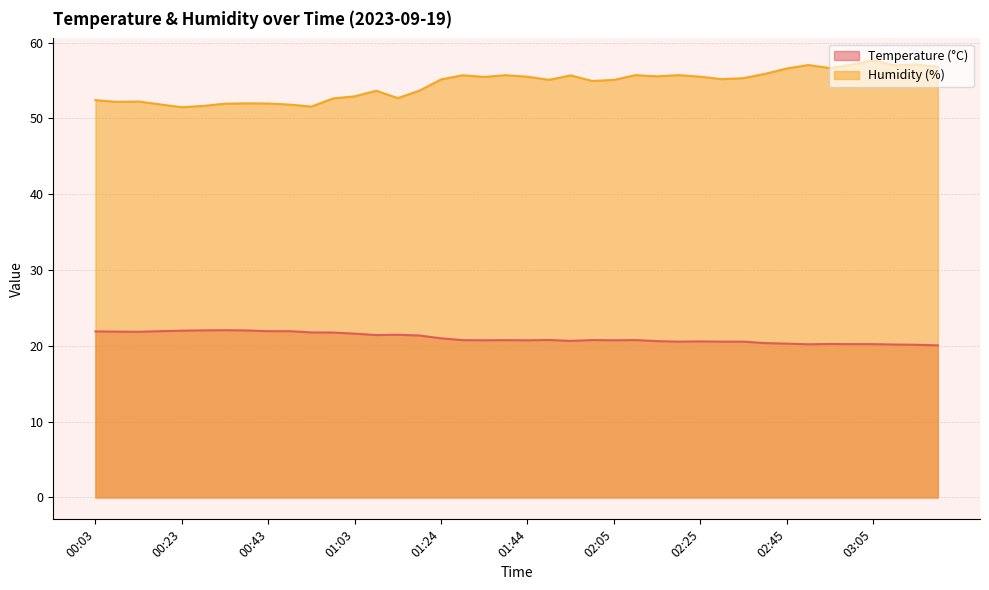

What is the approximate value of Humidity (%) at 02:35?

55.3